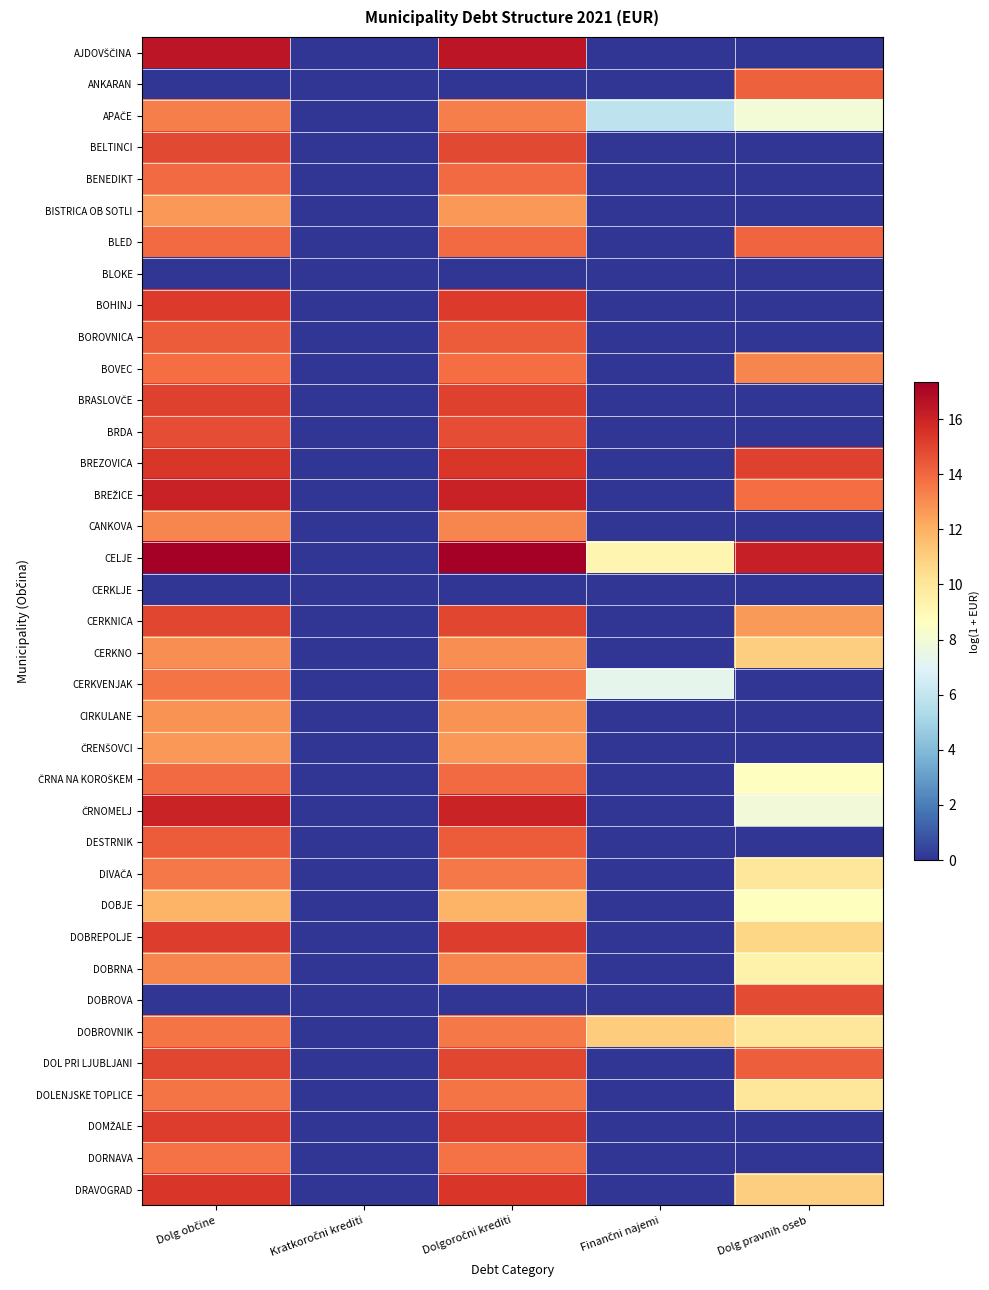

Which series has the largest range (max minus min)?

CELJE